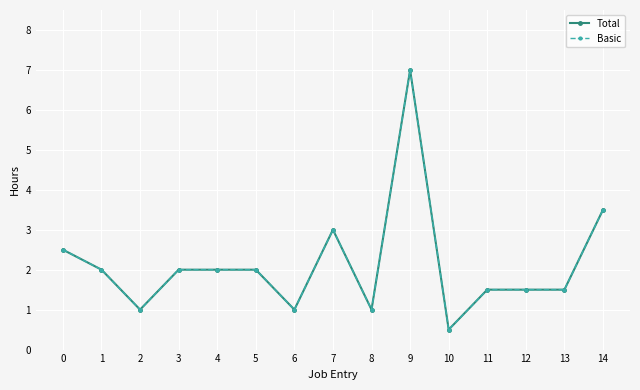

Reading right to left, transcribe all the data shown in this chart.

Total: 14=3.5	13=1.5	12=1.5	11=1.5	10=0.5	9=7.0	8=1.0	7=3.0	6=1.0	5=2.0	4=2.0	3=2.0	2=1.0	1=2.0	0=2.5
Basic: 14=3.5	13=1.5	12=1.5	11=1.5	10=0.5	9=7.0	8=1.0	7=3.0	6=1.0	5=2.0	4=2.0	3=2.0	2=1.0	1=2.0	0=2.5